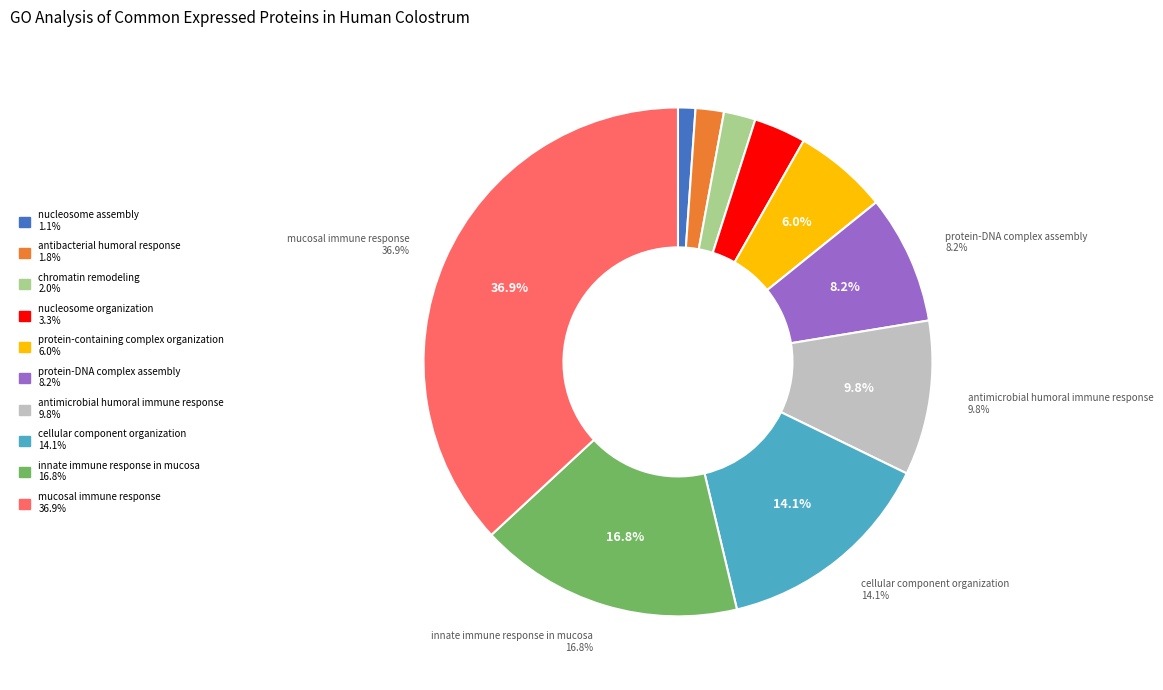

Between protein-DNA complex assembly and protein-containing complex organization, which is larger?

protein-DNA complex assembly